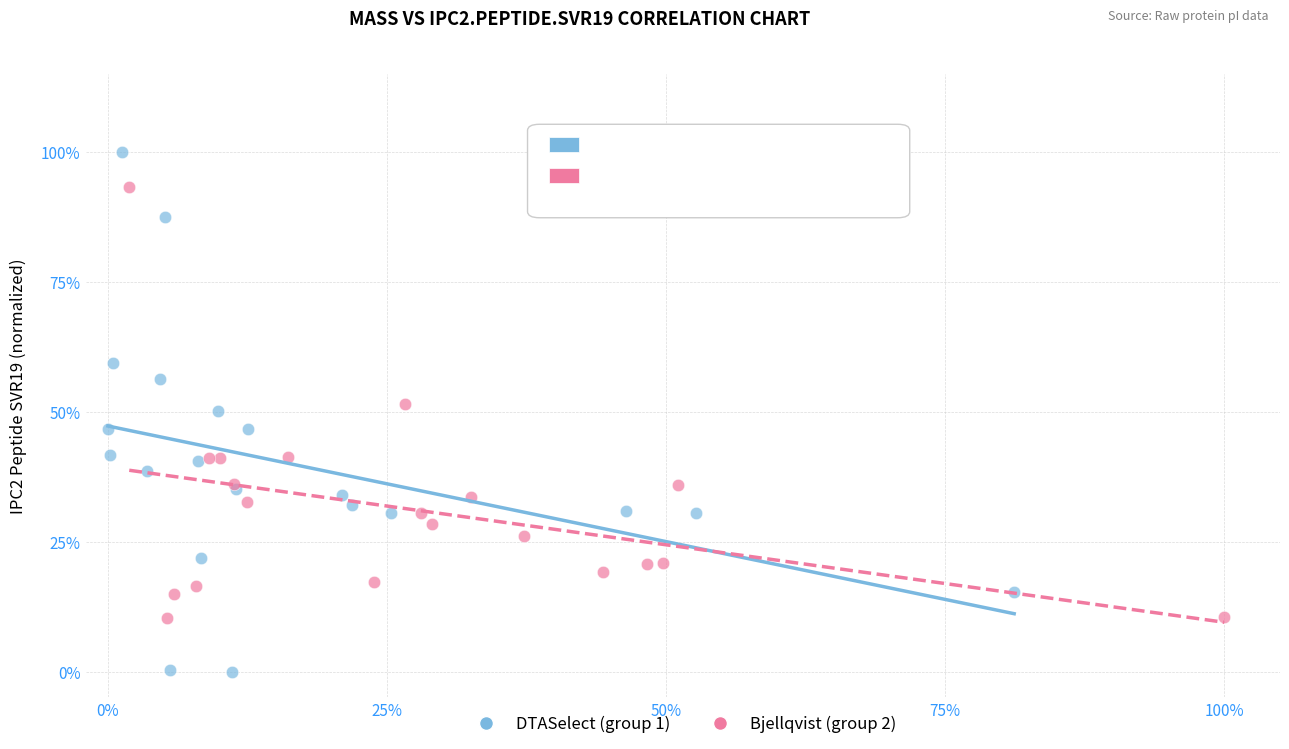

What are all the series names shown in the legend?

DTASelect (group 1), Bjellqvist (group 2)